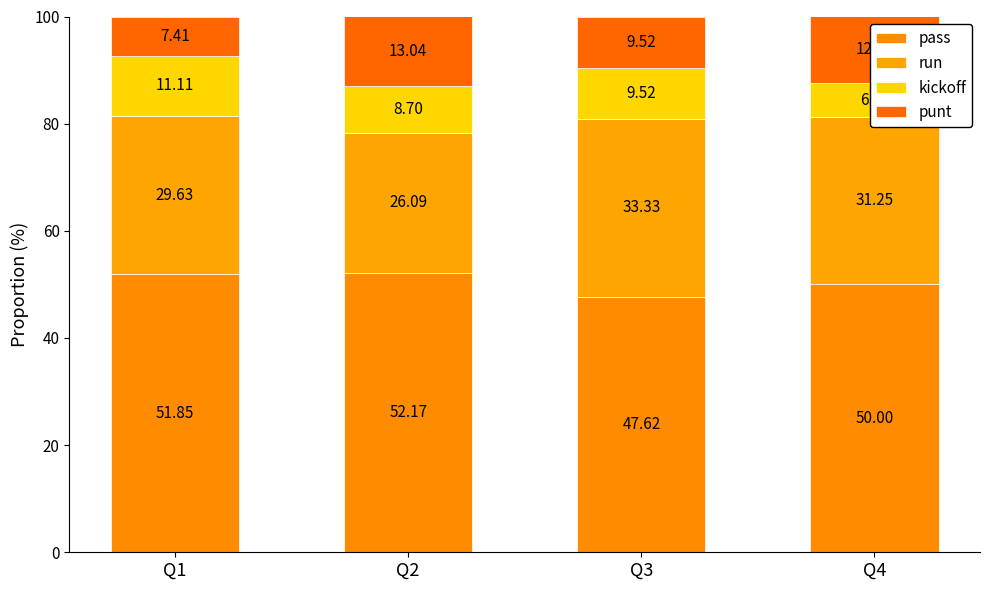

The value of pass at Q3 is 70.7. True or false?

False